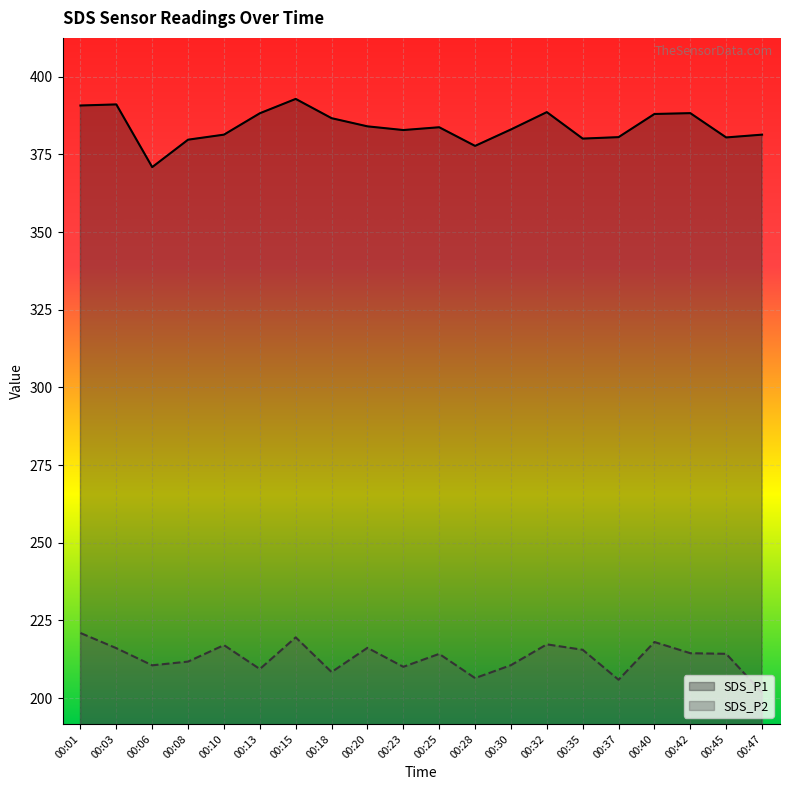

At 00:30, list the series in order from largest to smallest.

SDS_P1, SDS_P2